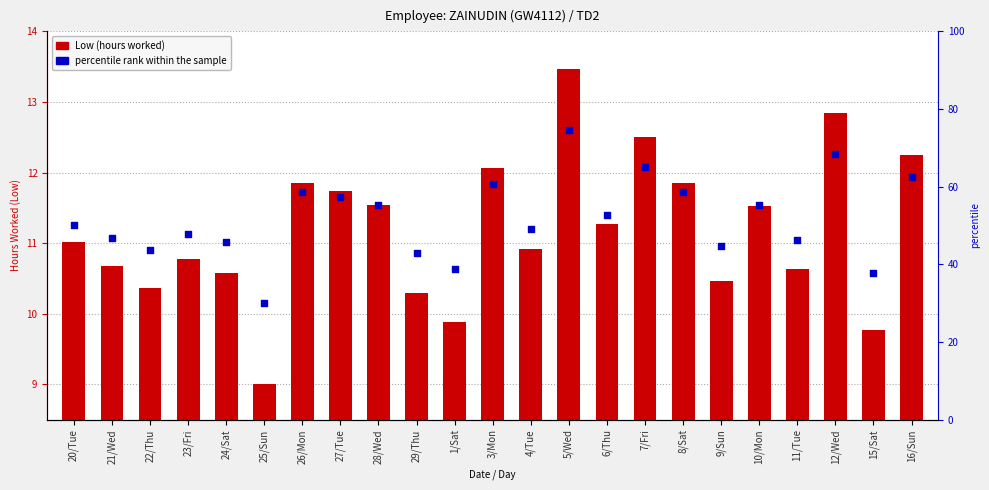

What is the total value across all series at 28/Wed?

66.9